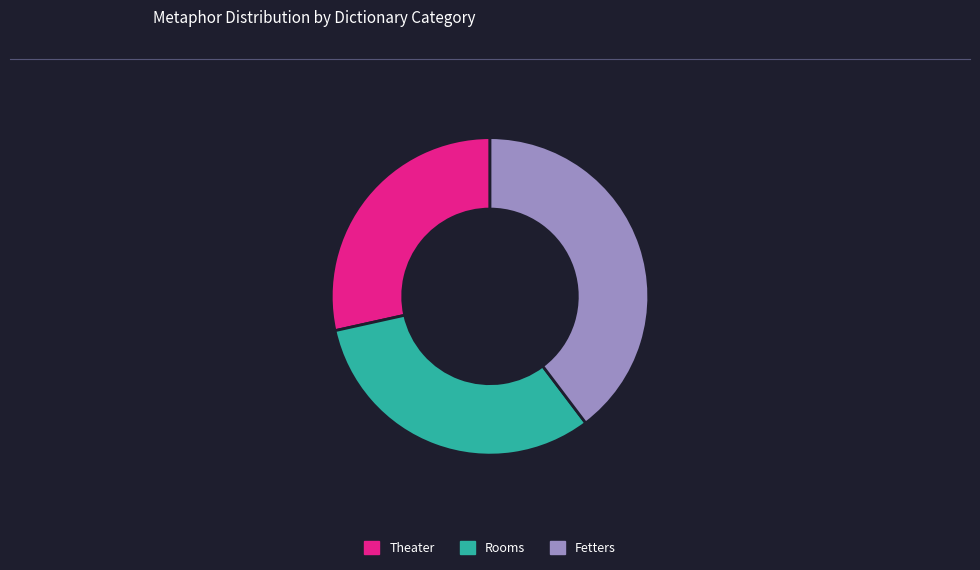

Rank the categories by value from highest to lowest.

Fetters, Rooms, Theater